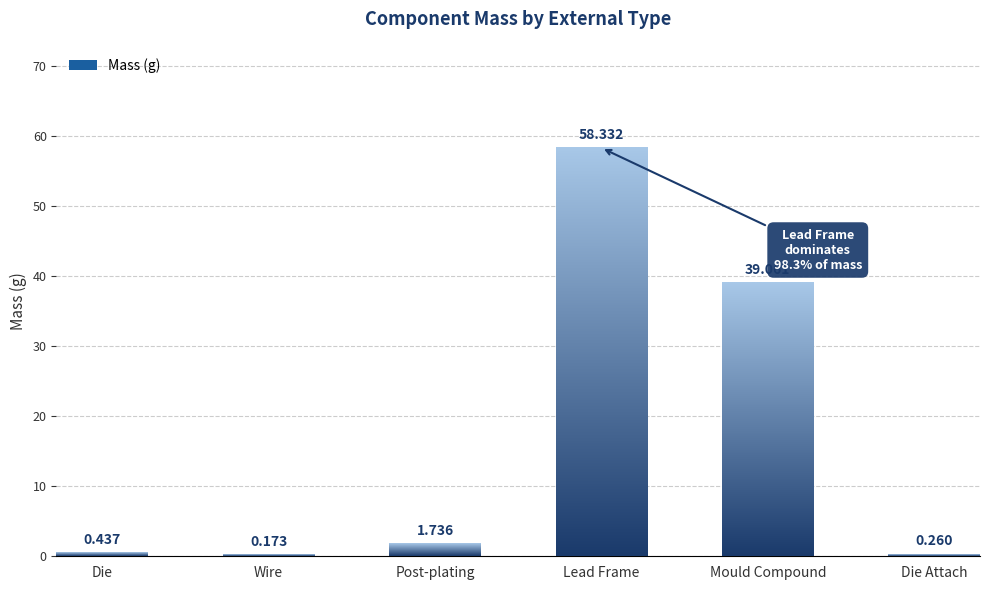

Does the chart contain any negative values?

No